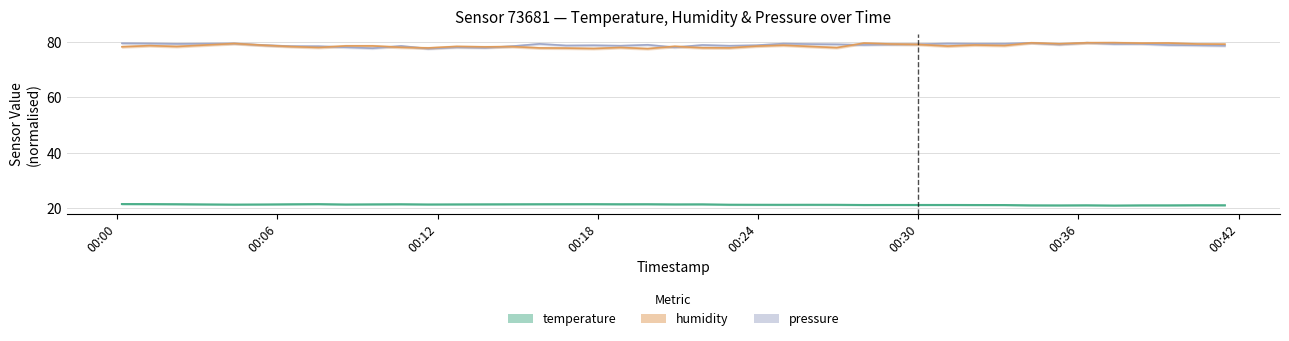

What position from the right is 2022-08-20T00:22:56?

19